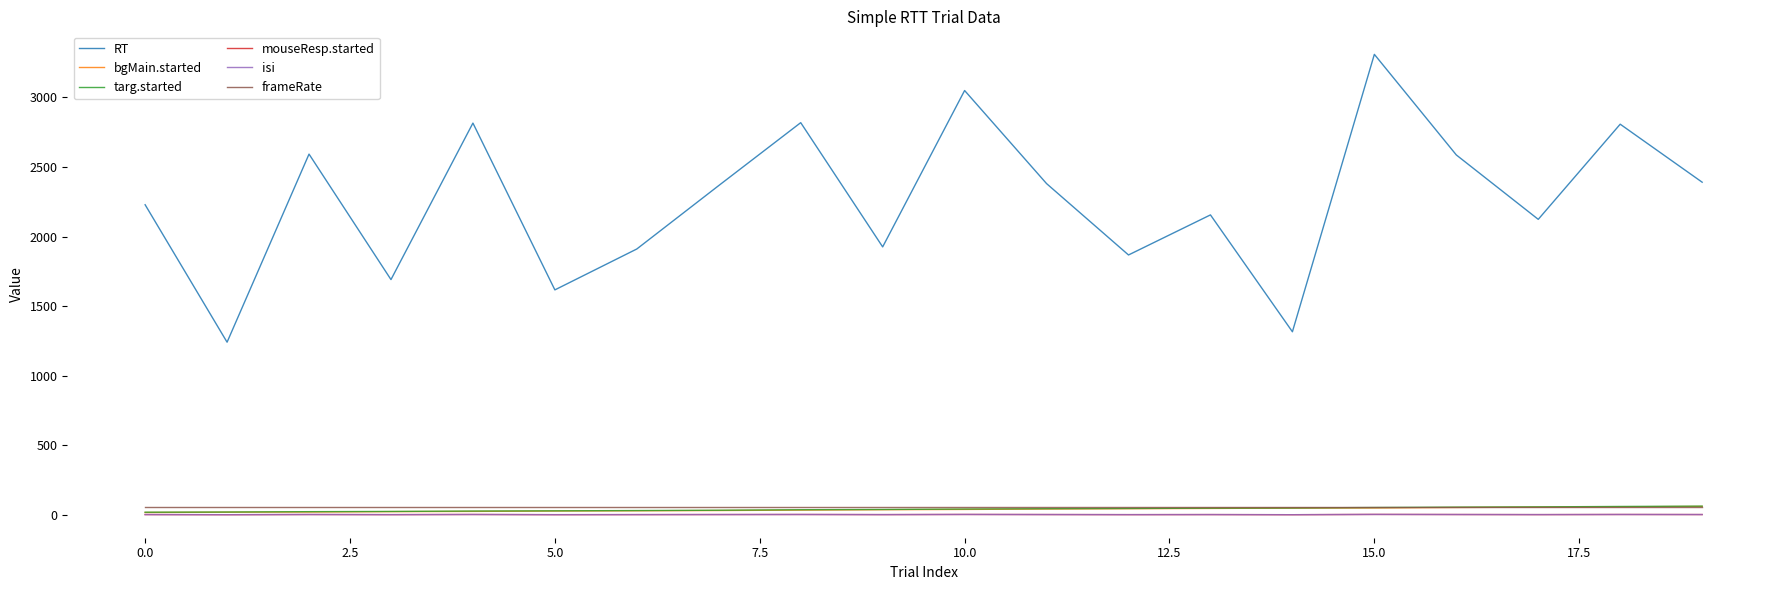

What is the sum of all mouseResp.started values?

39.5